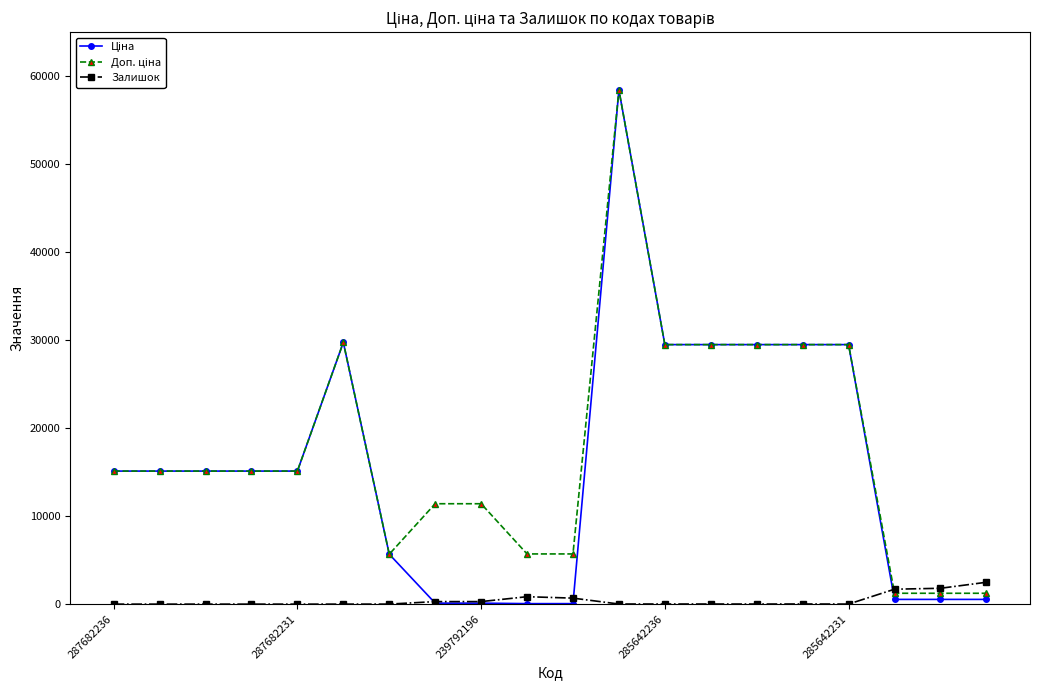

What is the maximum value shown in the chart?

58426.5